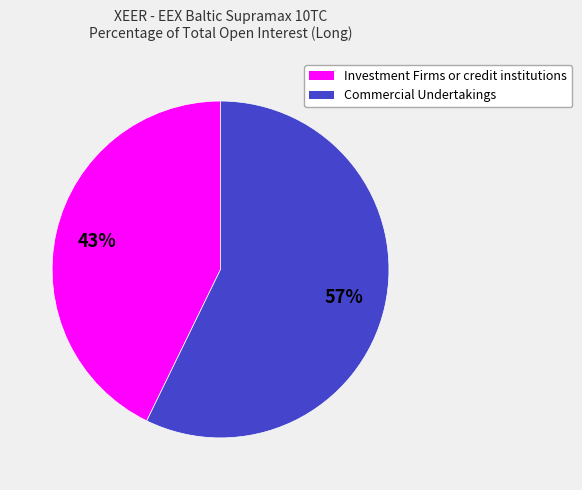

To the nearest percent, what percentage of the pie is Commercial Undertakings?

57%